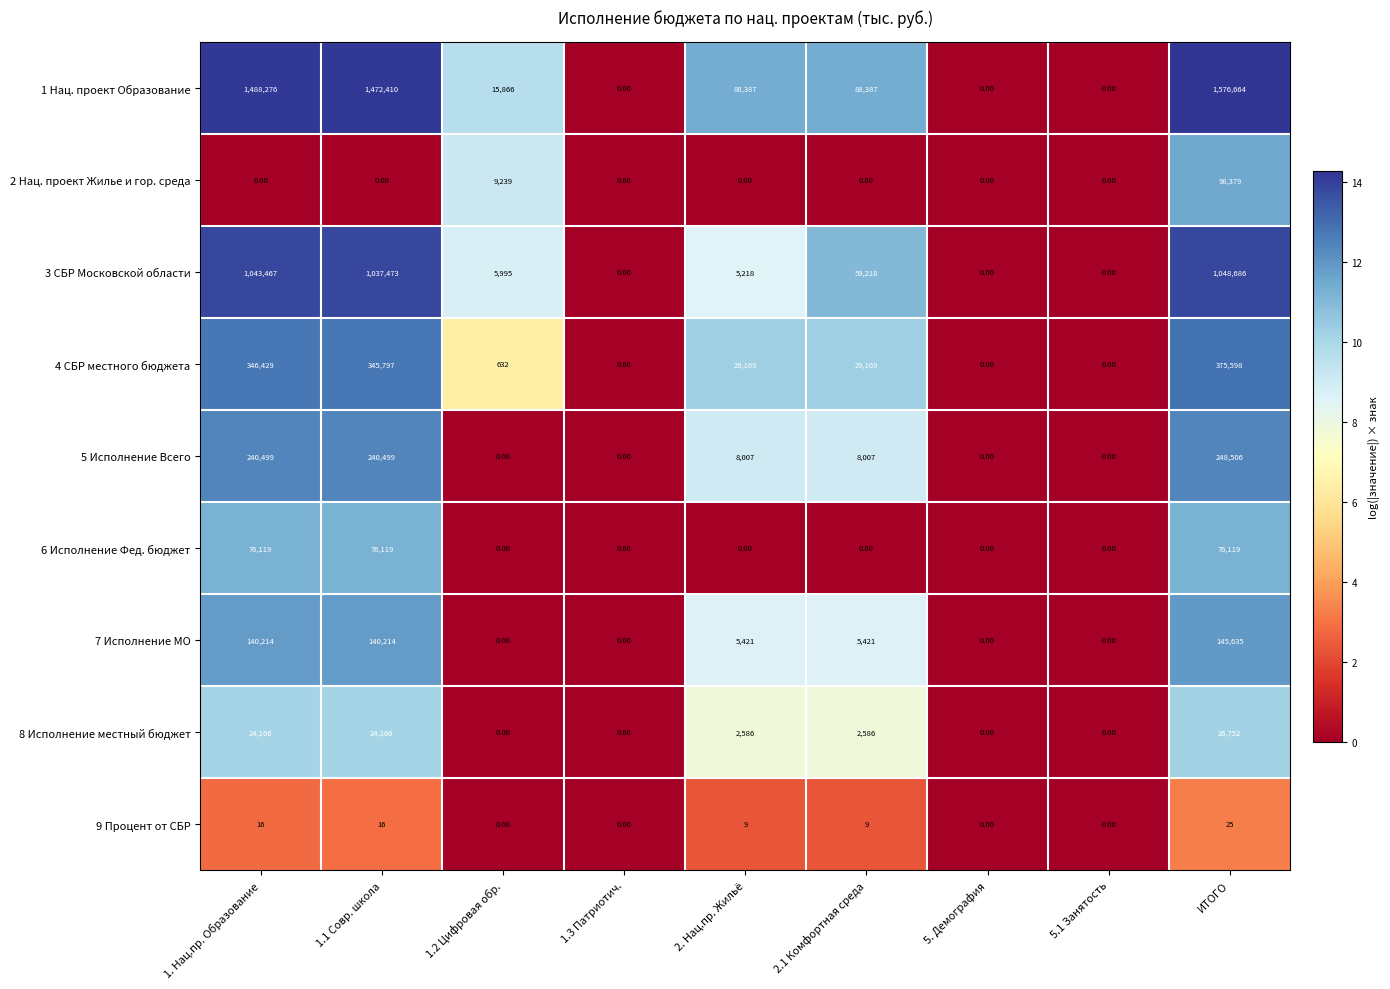

List the series in order of their peak value, highest first.

1 Нац. проект Образование, 3 СБР Московской области, 4 СБР местного бюджета, 5 Исполнение Всего, 7 Исполнение МО, 2 Нац. проект Жилье и гор. среда, 6 Исполнение Фед. бюджет, 8 Исполнение местный бюджет, 9 Процент от СБР